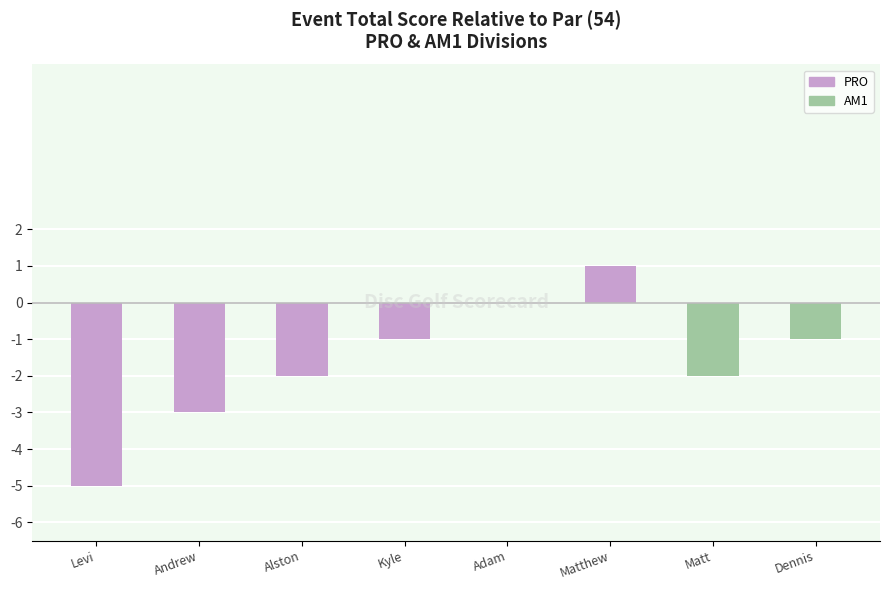

List the labels in order of value, largest first.

Matthew, Adam, Kyle, Dennis, Alston, Matt, Andrew, Levi